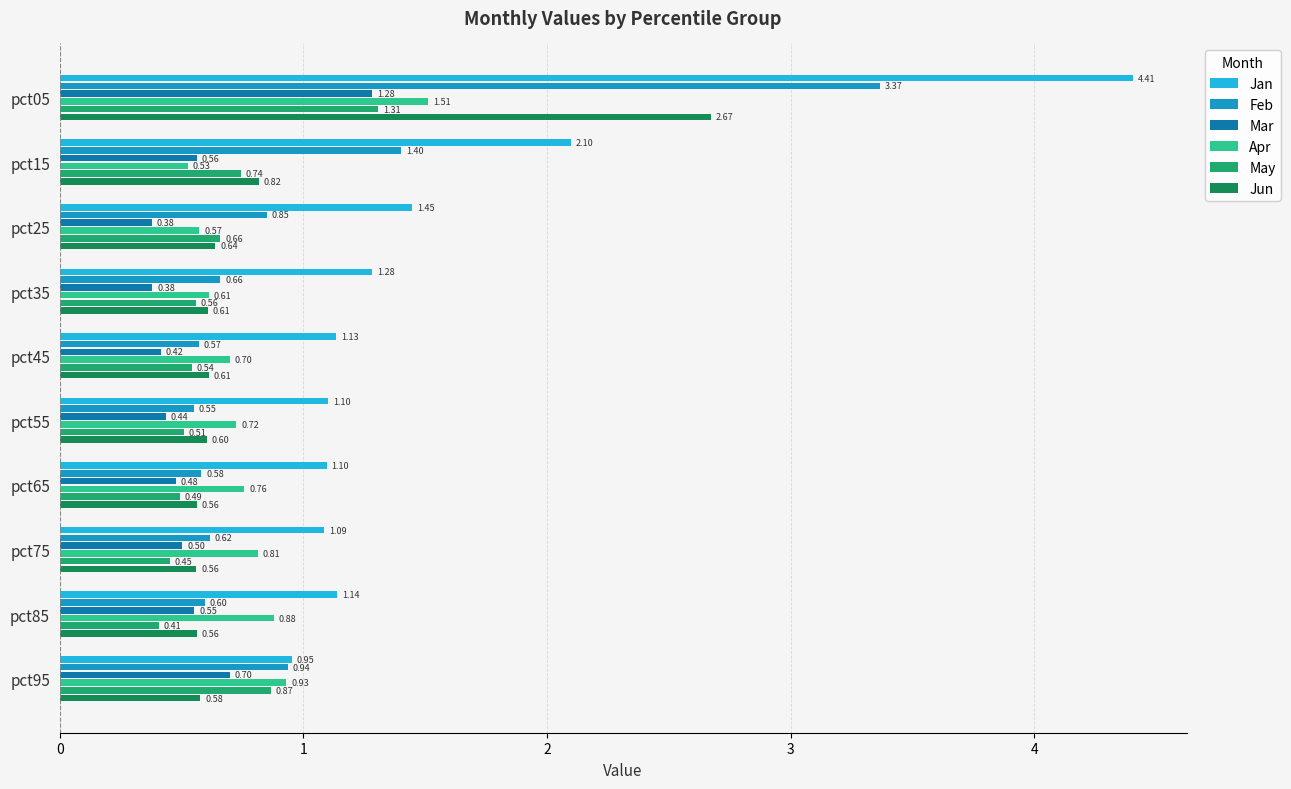

What is the difference between the maximum and minimum values in the Jan series?

3.5